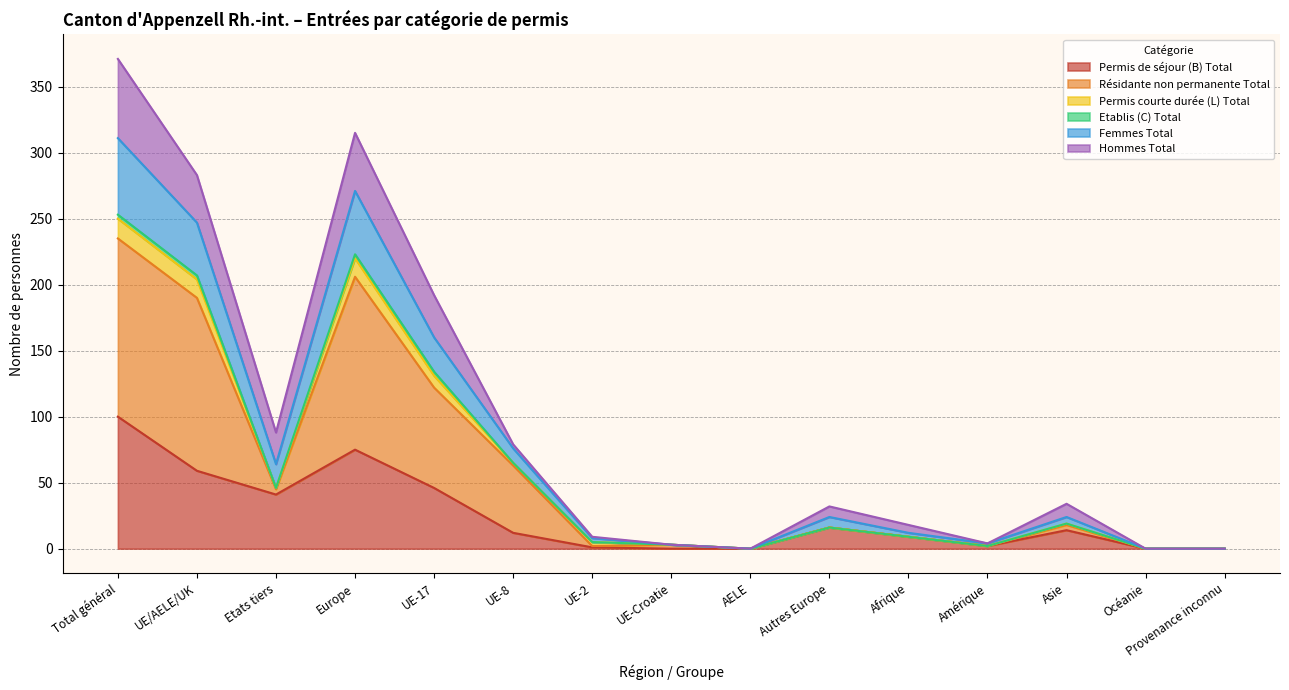

At which label does Permis de séjour (B) Total reach its peak?

Total général